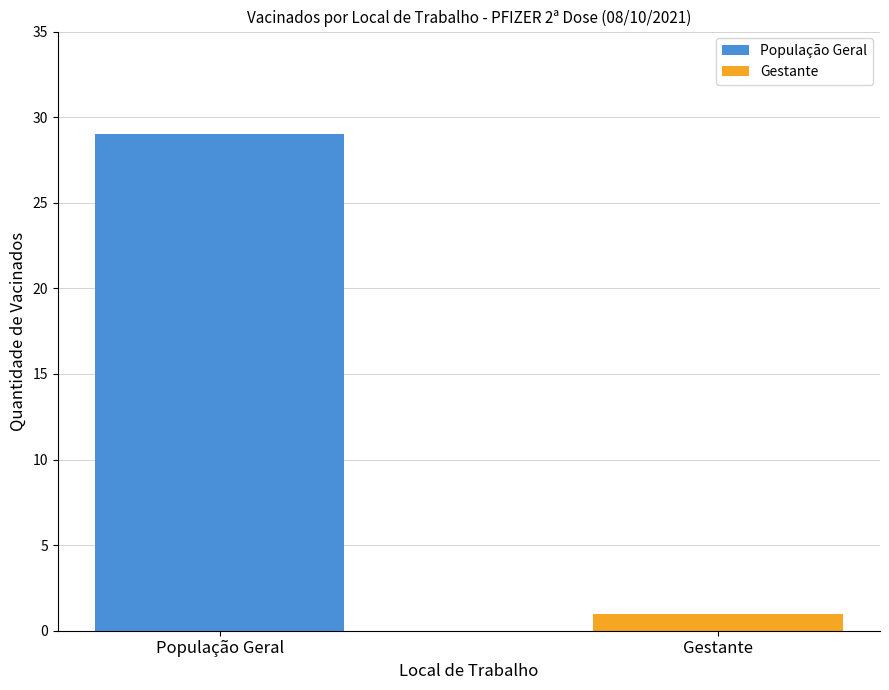

Is it true that the value at População Geral is 29?

True